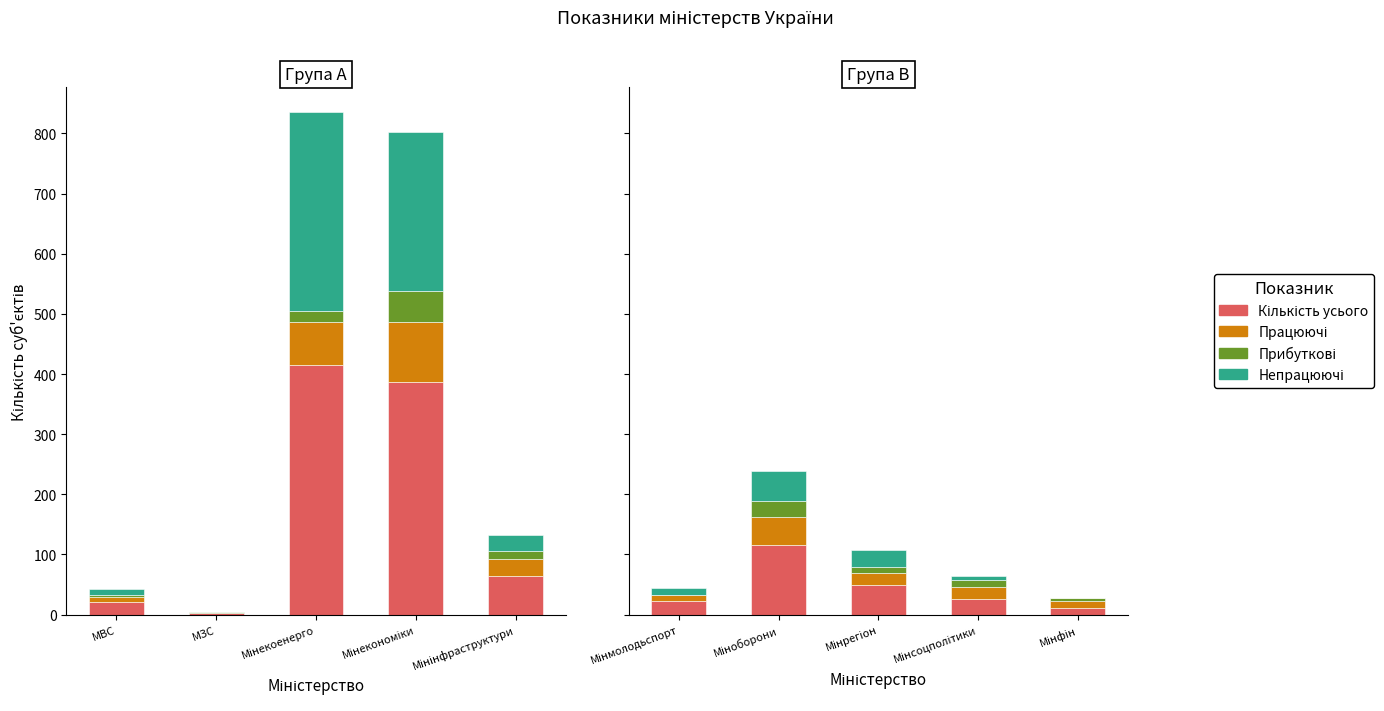

Which series changed the most between Мінрегіон and Мінфін?

Кількість усього